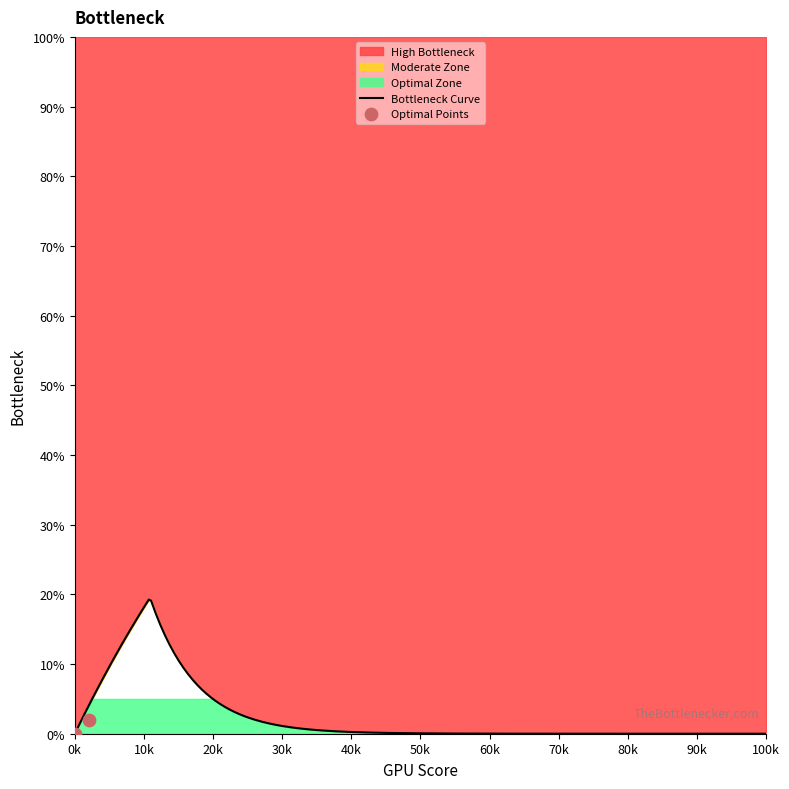

What is the change in value from 7 to 16?

+9